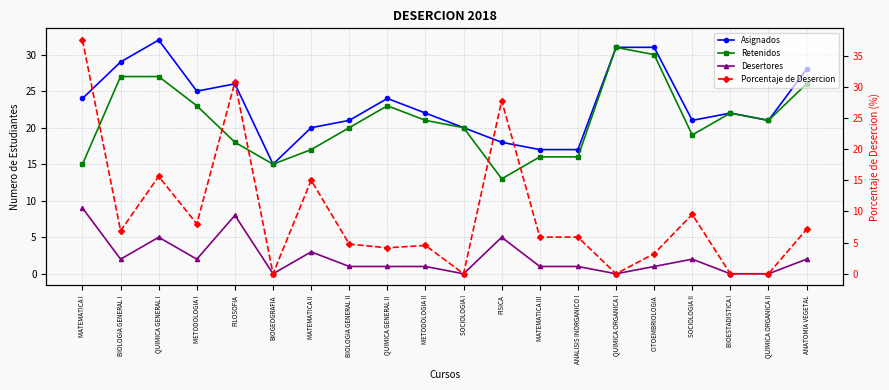

Is the value of Asignados at METODOLOGIA I greater than the value of Retenidos at BIOLOGIA GENERAL I?

No